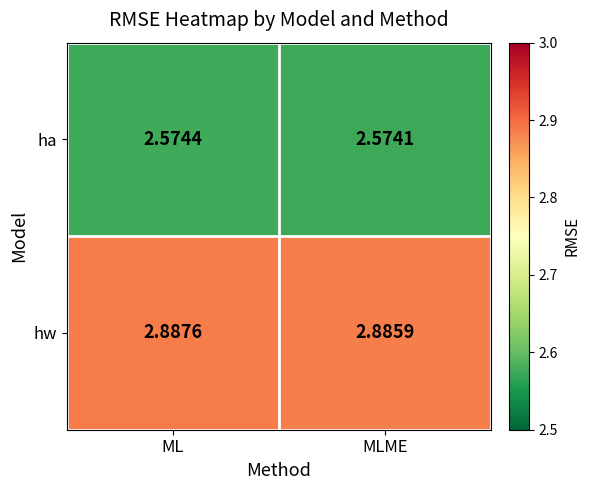

Is the value of hw at MLME greater than the value of ha at ML?

Yes